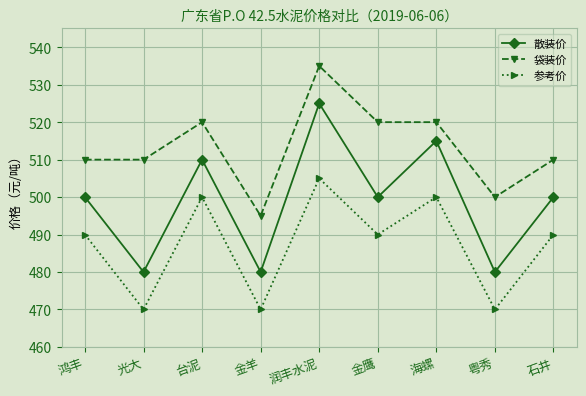

What position from the left is 台泥?

3